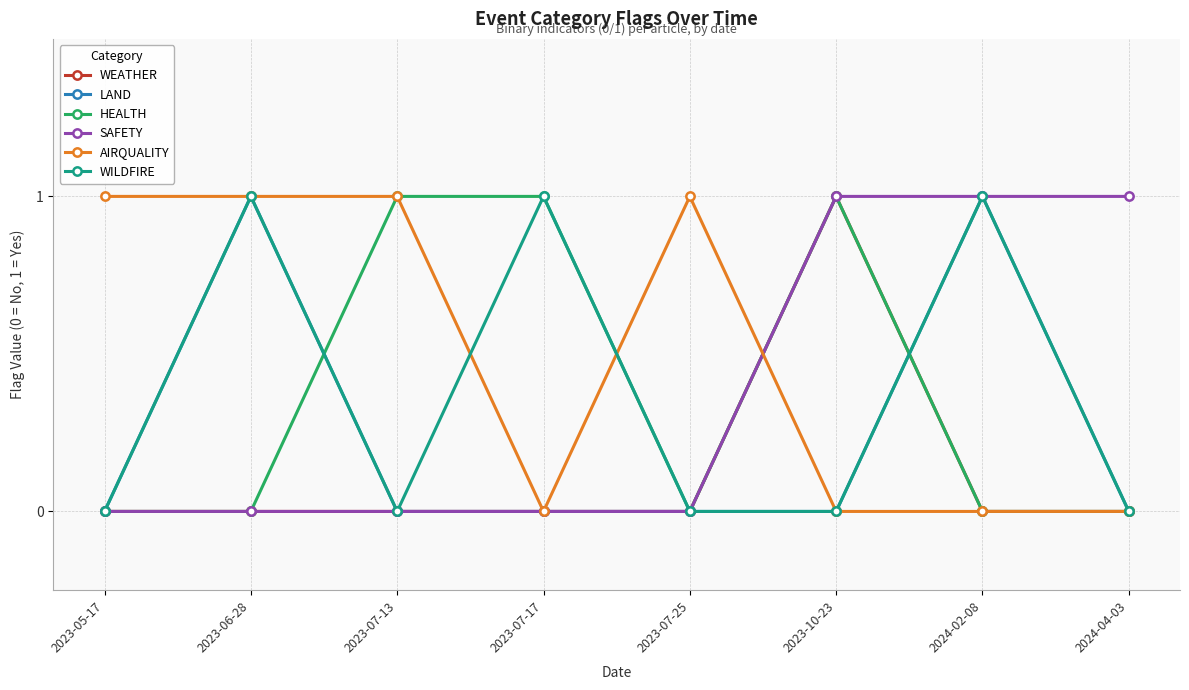

True or false: LAND has more than 0 interior local peaks.

True